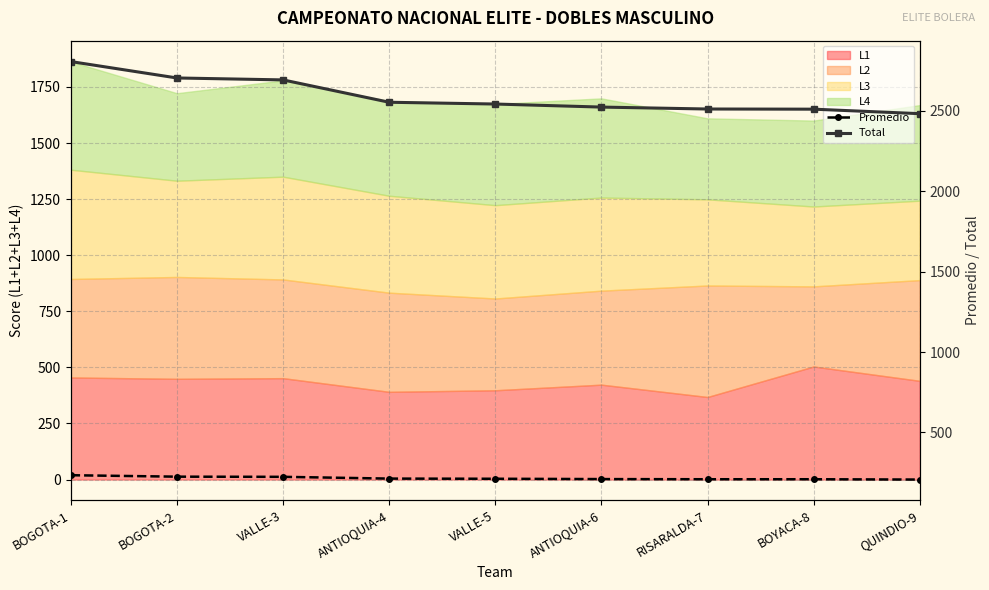

What is the highest value of the L1 series?

504